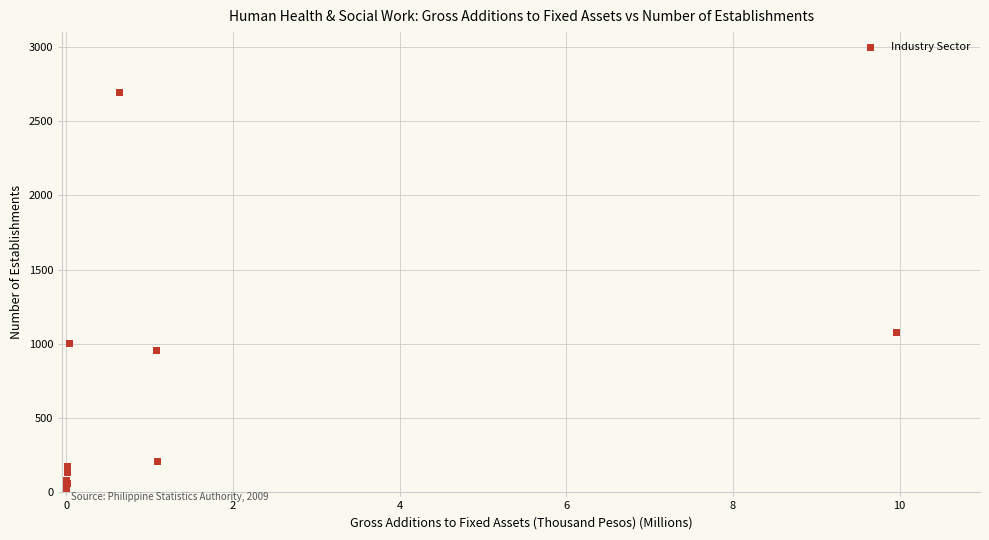

What Y value in the scatter plot is closest to 1349?

1076